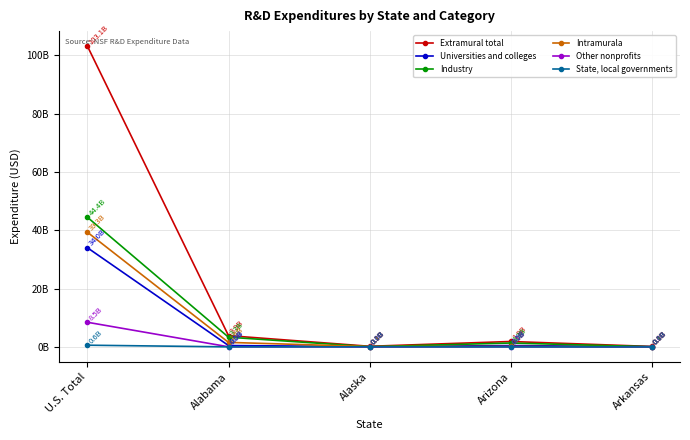

The Industry series shows 3332046700 at Alabama. True or false?

True